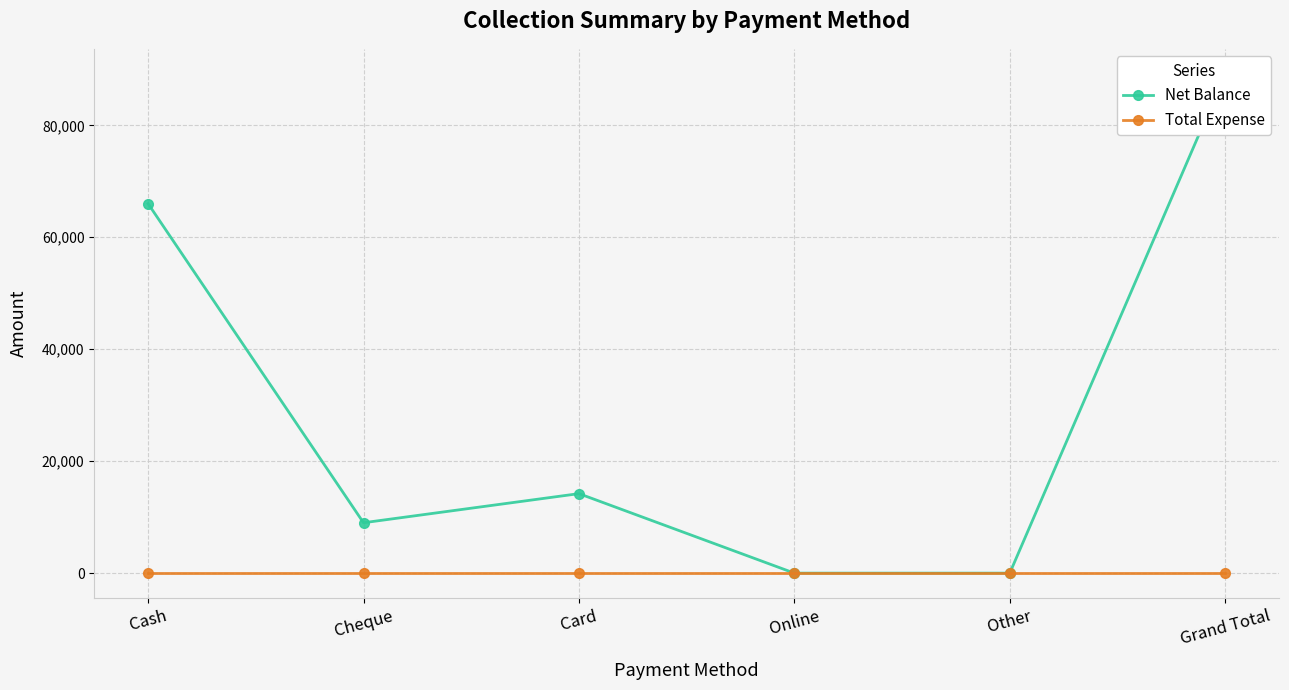

True or false: Net Balance has a value of 43578 at Grand Total.

False